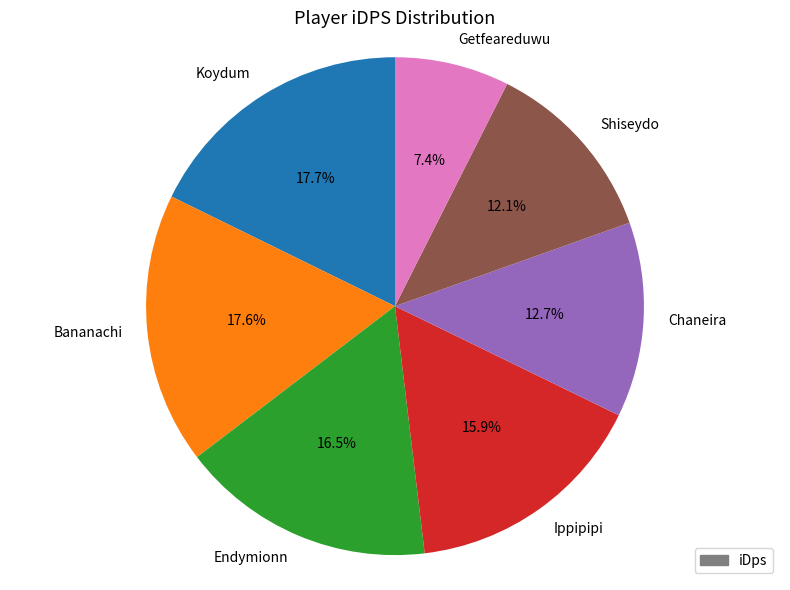

Is Chaneira the majority of the pie?

No